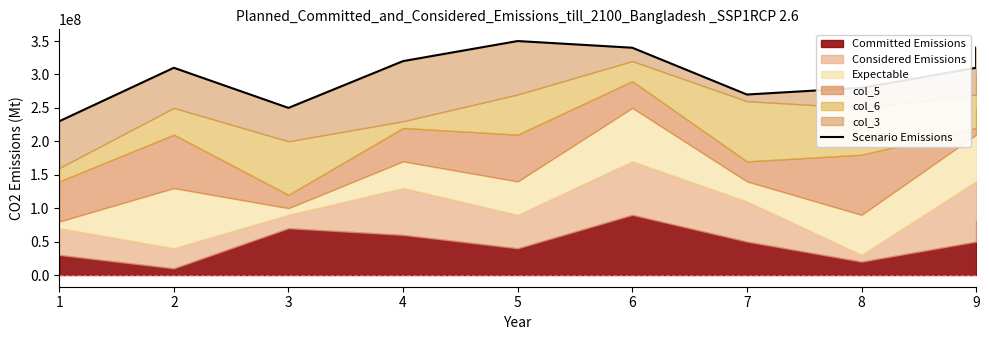

How many interior local valleys (lower than both neighbors) does the data have?

2